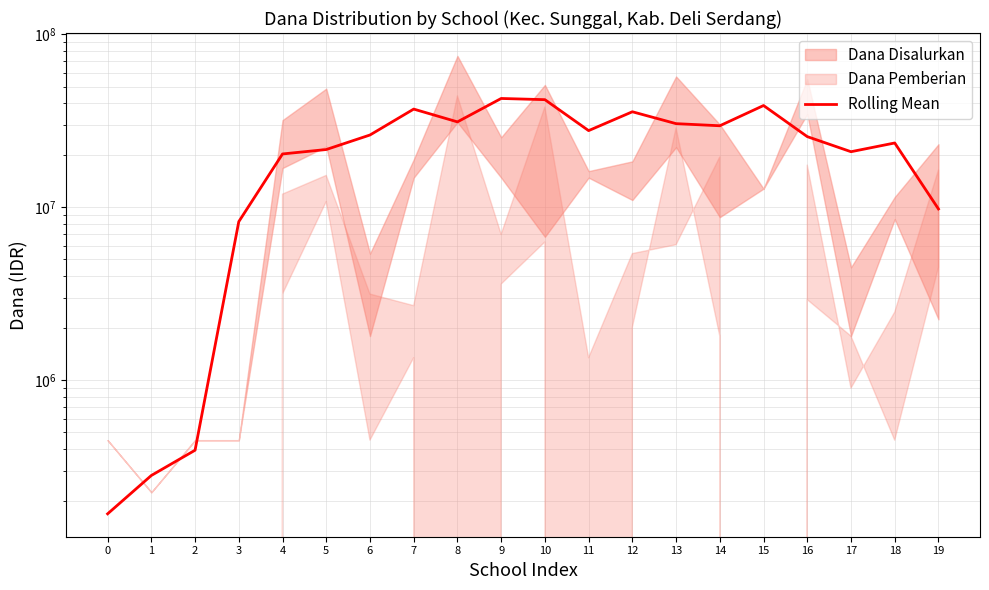

What is the difference between the second highest and second lowest values?

41681250